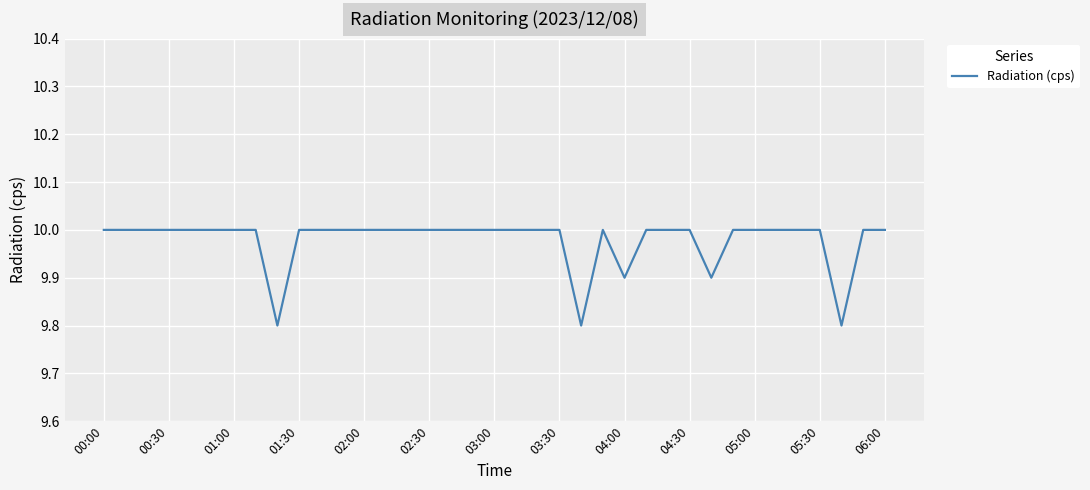

What is the maximum value shown in the chart?

10.0